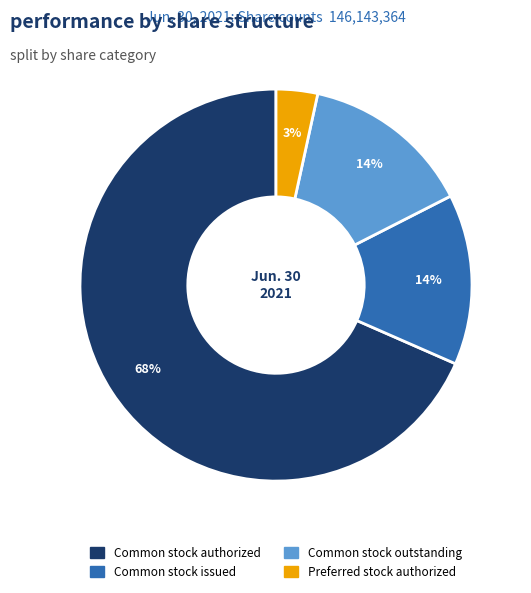

Which has a higher value, Common stock authorized or Preferred stock authorized?

Common stock authorized